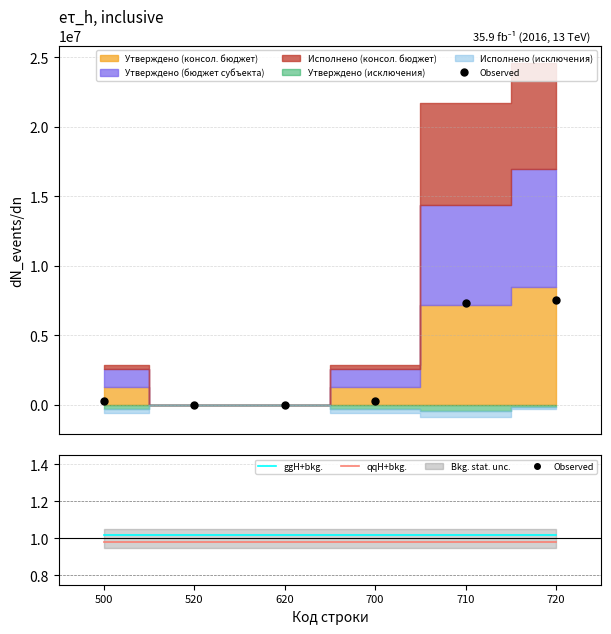

How many data points does each series have?

6